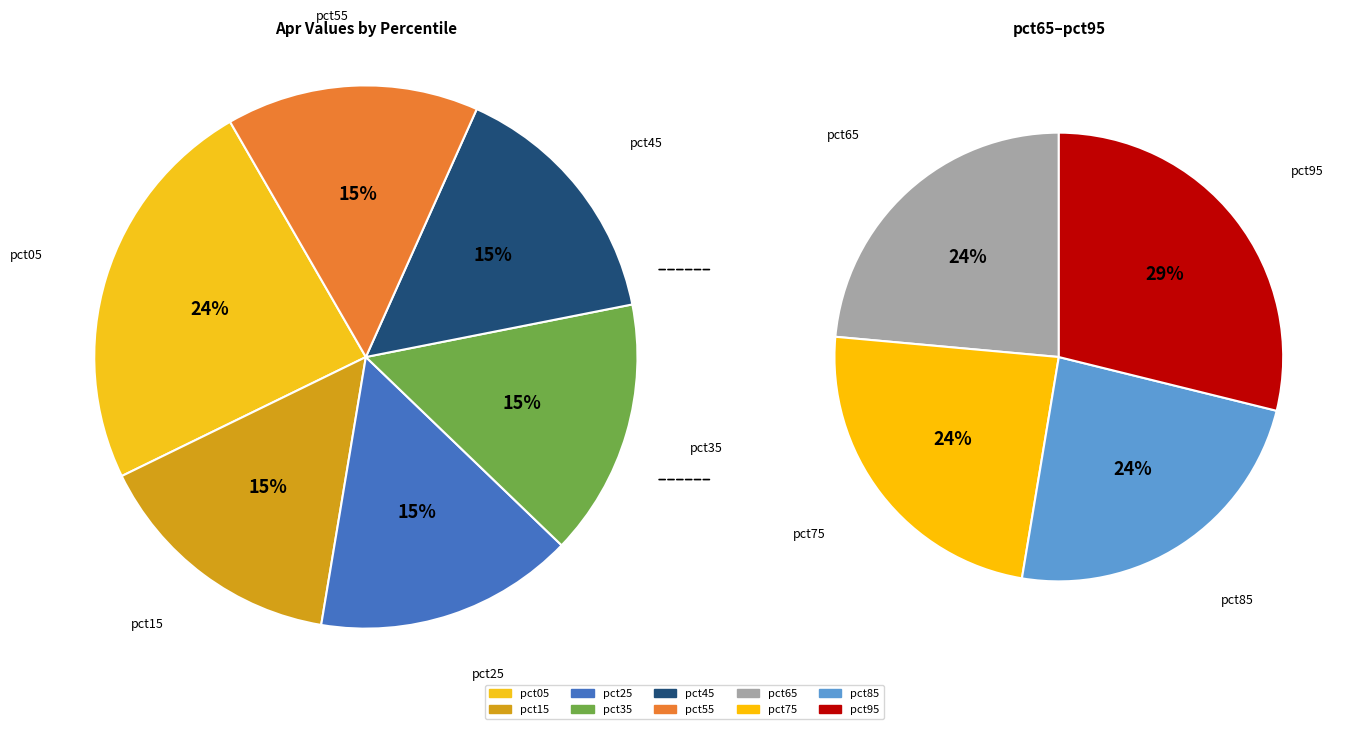

How many slices are in this pie chart?

10